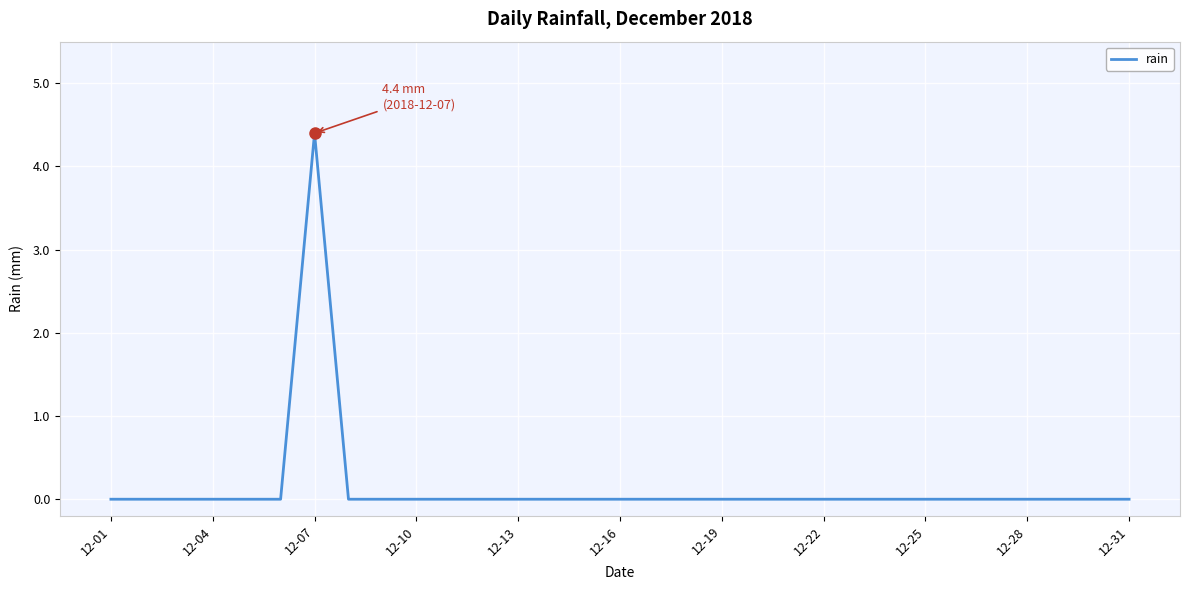

What is the difference between the maximum and minimum values?

4.4